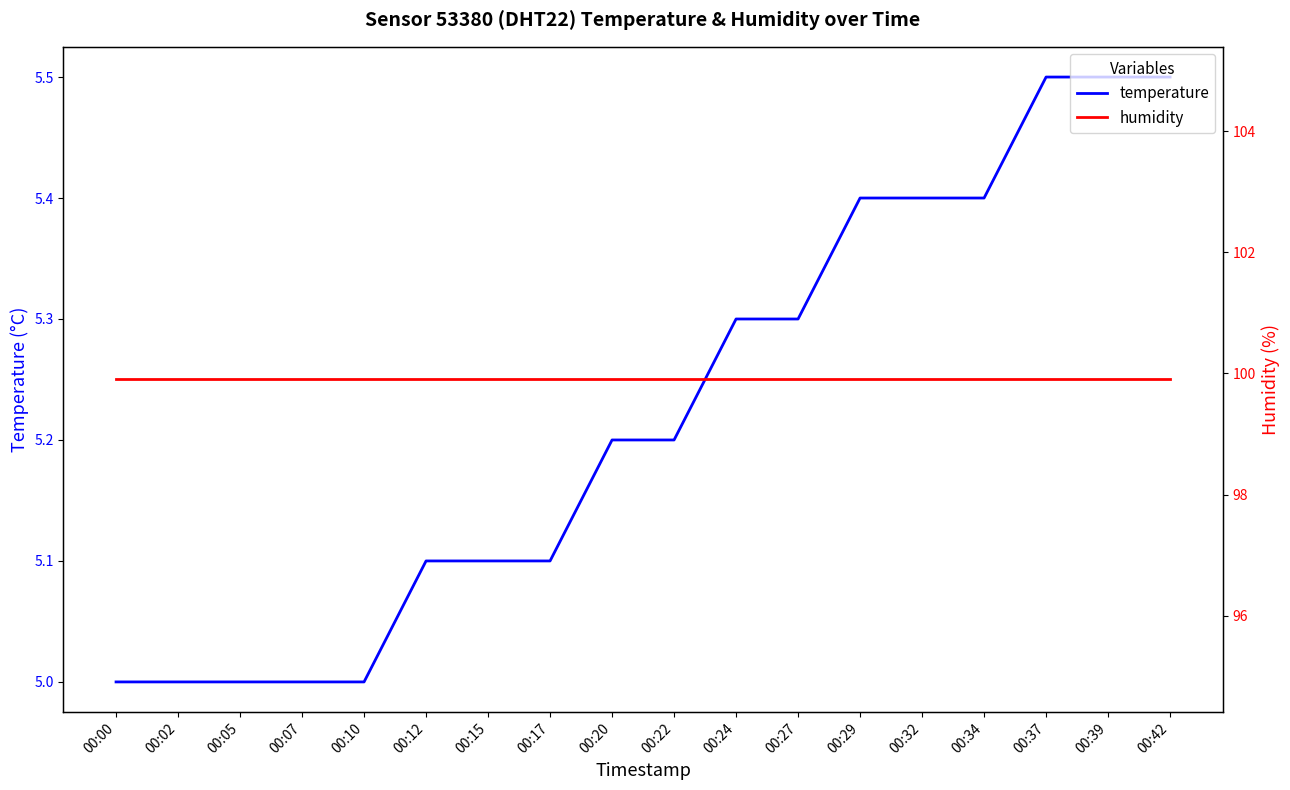

True or false: humidity has a value of 99.9 at 00:22.

True